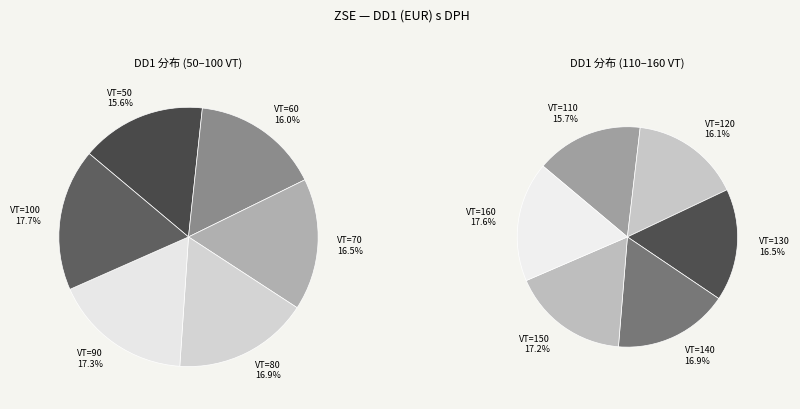

Does 50 account for over 50% of the chart?

No